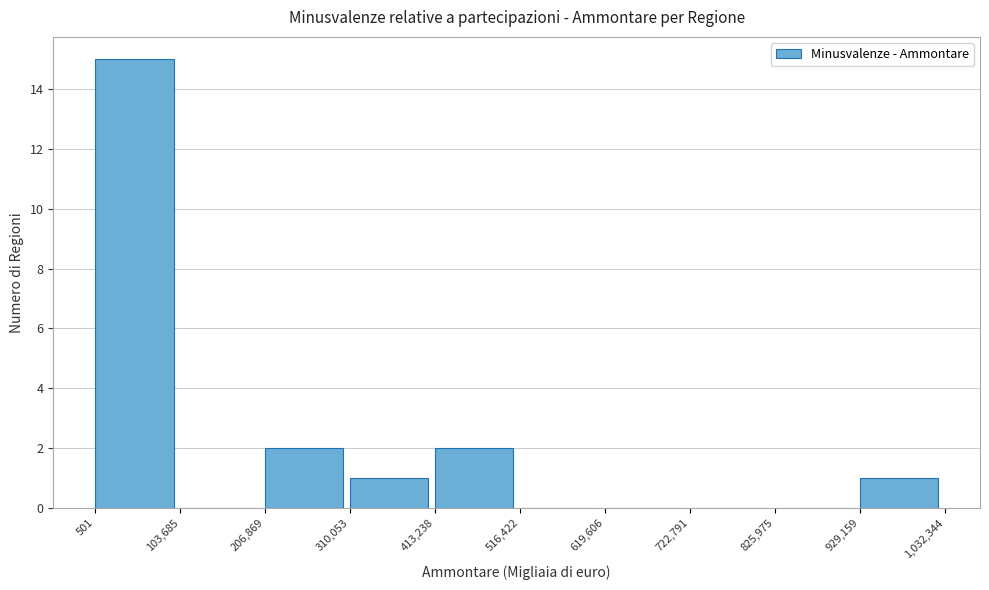

Reading left to right, list every bar in this chart as the range it spans on the x-axis followed by its height. The values are not printed on the chart, so give them approximately, as read against the axis.

501 to 103,685: 15
103,685 to 206,869: 0
206,869 to 310,053: 2
310,053 to 413,238: 1
413,238 to 516,422: 2
516,422 to 619,606: 0
619,606 to 722,791: 0
722,791 to 825,975: 0
825,975 to 929,159: 0
929,159 to 1,032,344: 1